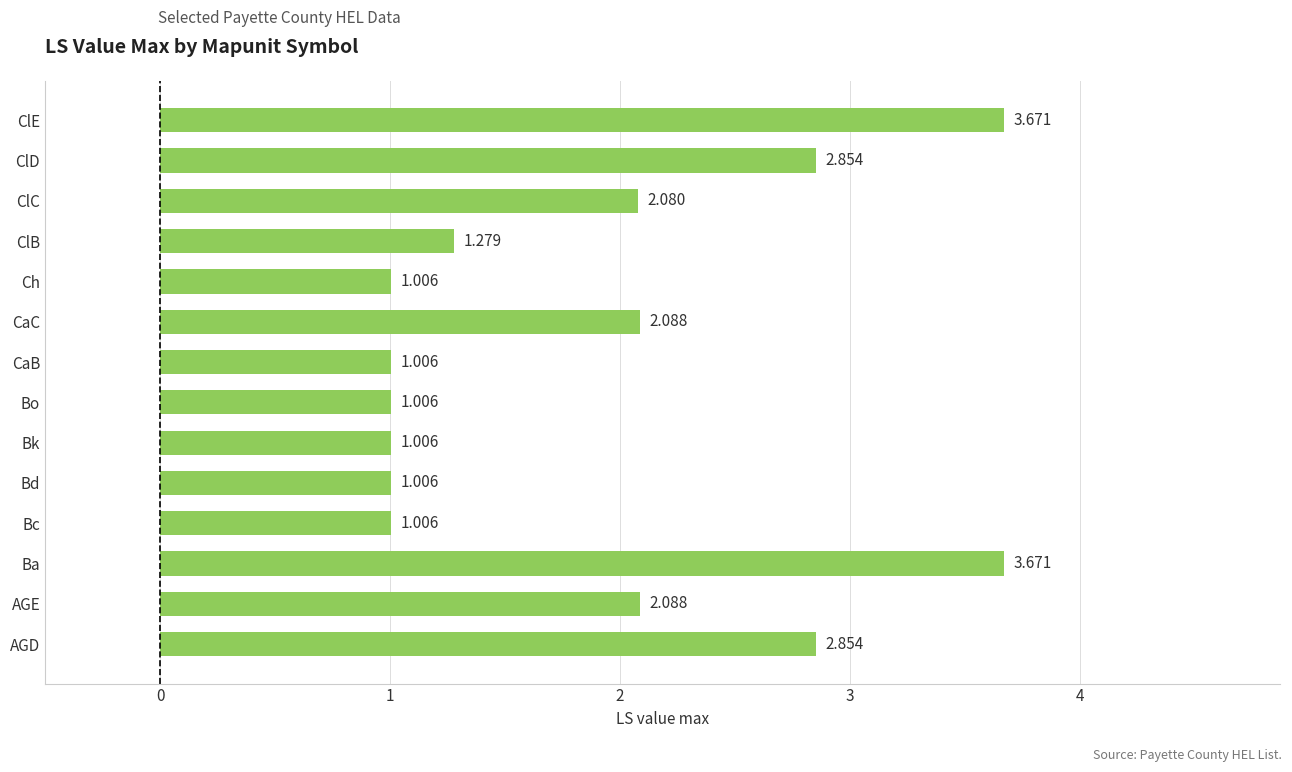

Between Ch and ClB, which is larger?

ClB